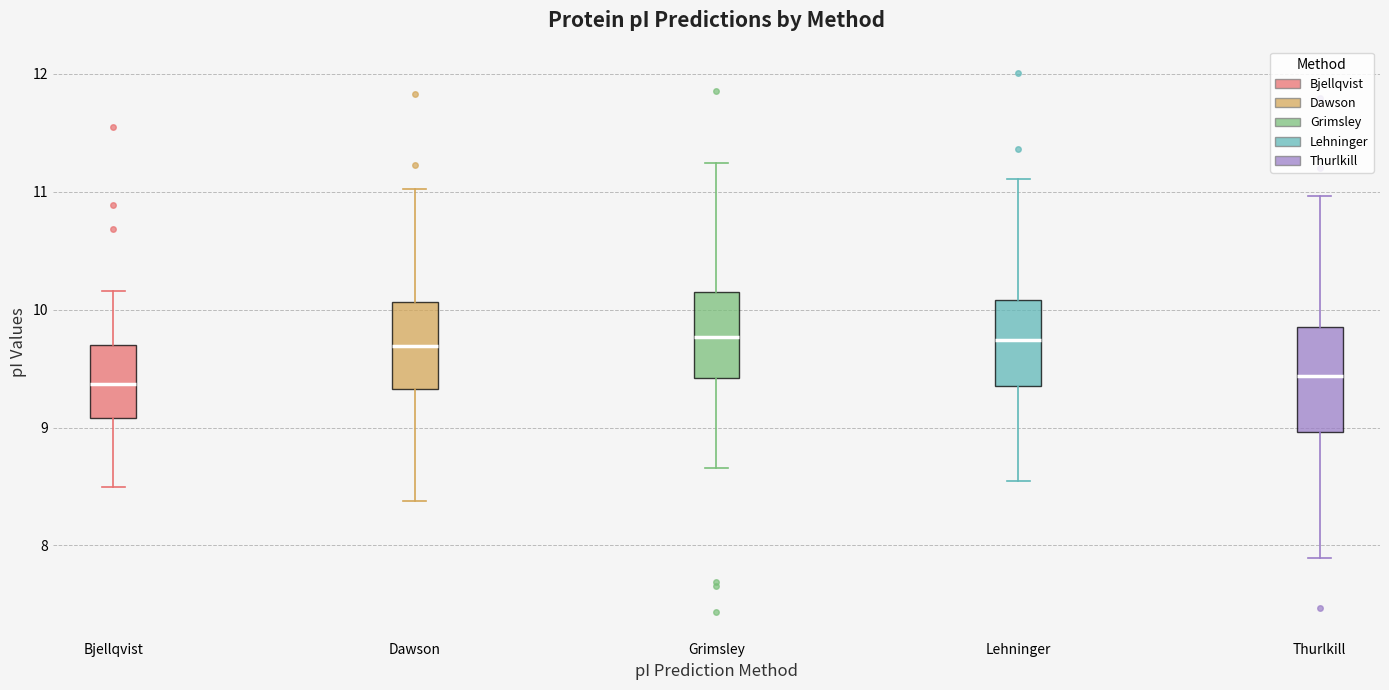

Reading left to right, read every box against the y-axis: the position of its median line, the range the box covers, and the ends of its whiskers. The values are not printed on the chart, so give them approximately, as read against the axis.

Bjellqvist: median 9.4, box 9.1 to 9.7, whiskers 8.5 to 10.2
Dawson: median 9.7, box 9.3 to 10.1, whiskers 8.4 to 11.0
Grimsley: median 9.8, box 9.4 to 10.1, whiskers 8.7 to 11.2
Lehninger: median 9.7, box 9.4 to 10.1, whiskers 8.6 to 11.1
Thurlkill: median 9.4, box 9.0 to 9.8, whiskers 7.9 to 11.0